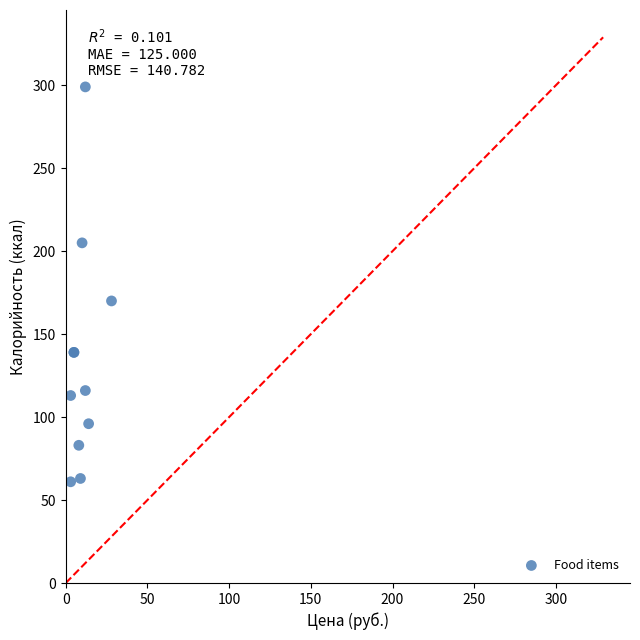

What Y value in the scatter plot is closest to 180?

170